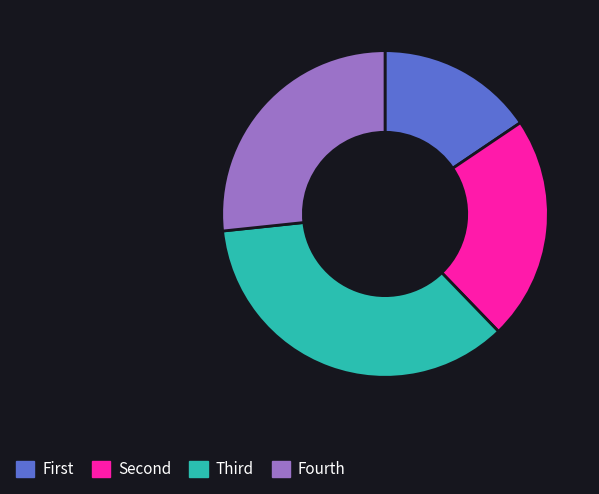

Is it true that Fourth is 27% of the pie?

True